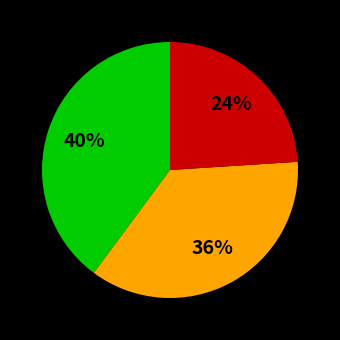

To the nearest percent, what is the average slice percentage?

33%